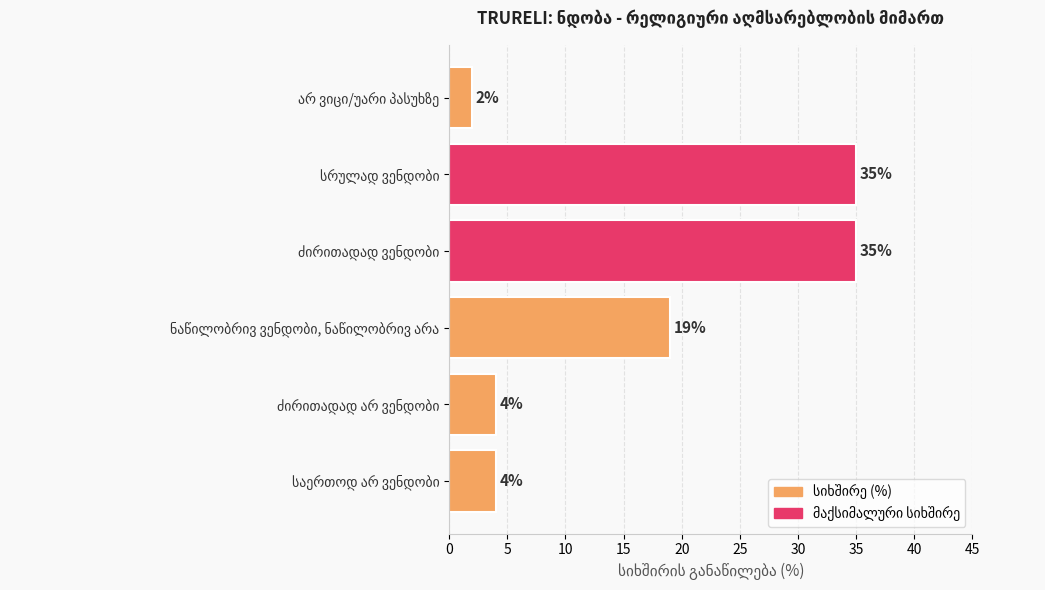

Reading bottom to top, what are all the values shown in this chart?

4	4	19	35	35	2